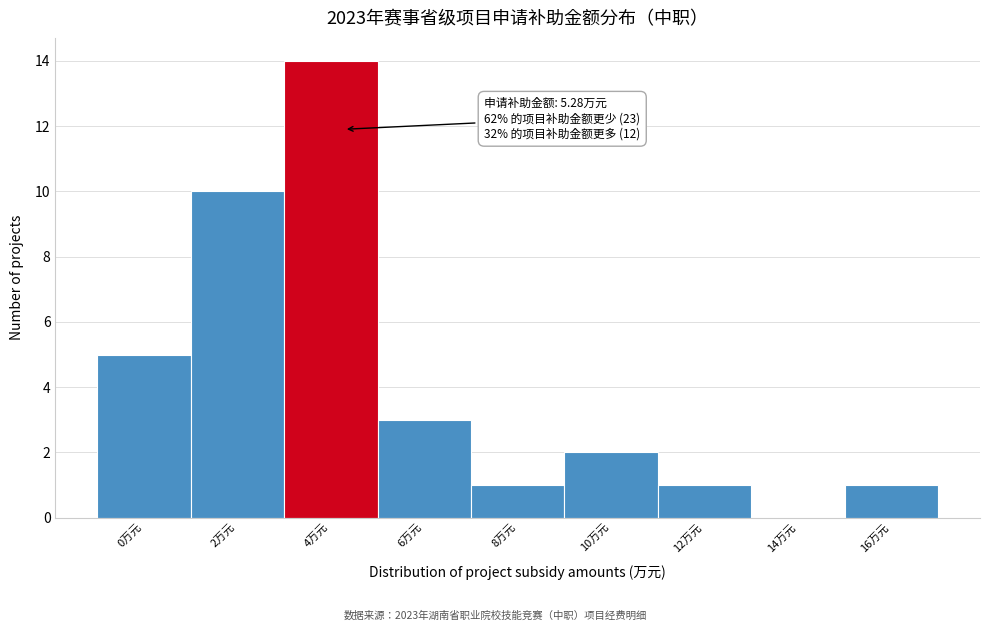

Reading left to right, extract all data points from this chart.

0万元=5	2万元=10	4万元=14	6万元=3	8万元=1	10万元=2	12万元=1	14万元=0	16万元=1